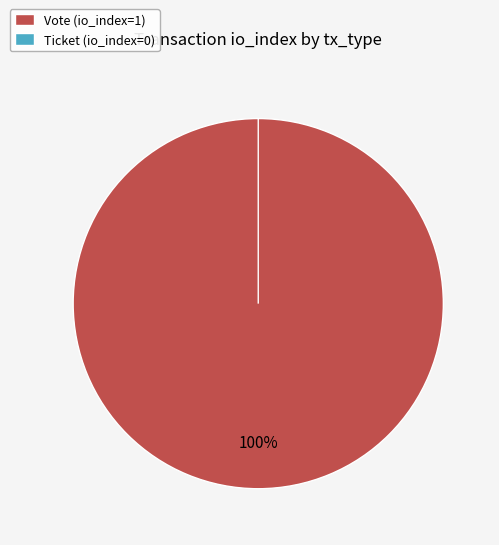

Which slice is the smallest?

Ticket